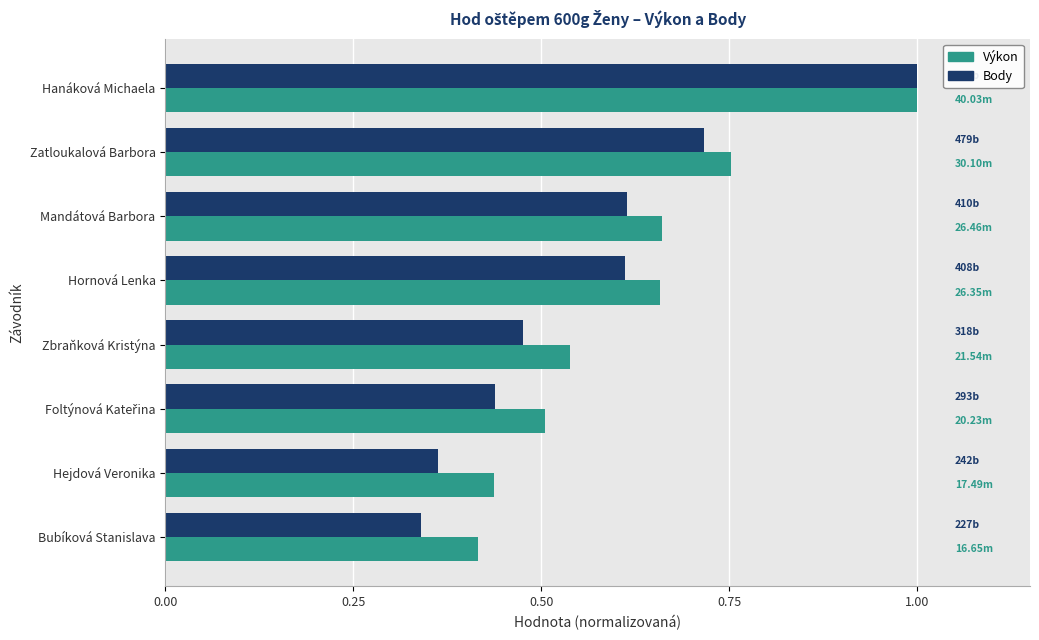

At which label does Body reach its minimum?

Bubíková Stanislava